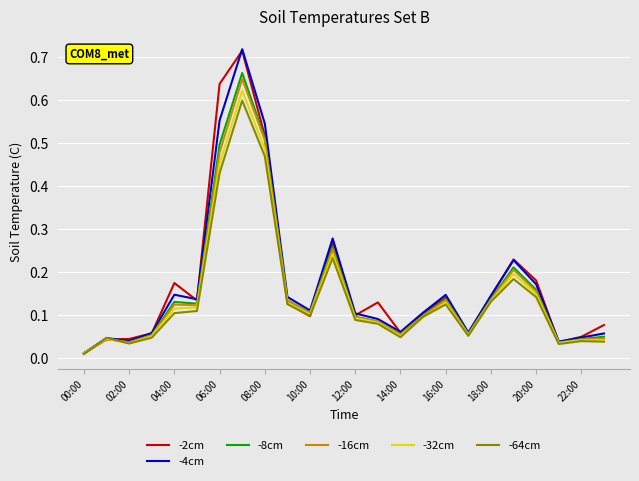

Which series has the widest spread of values?

-4cm